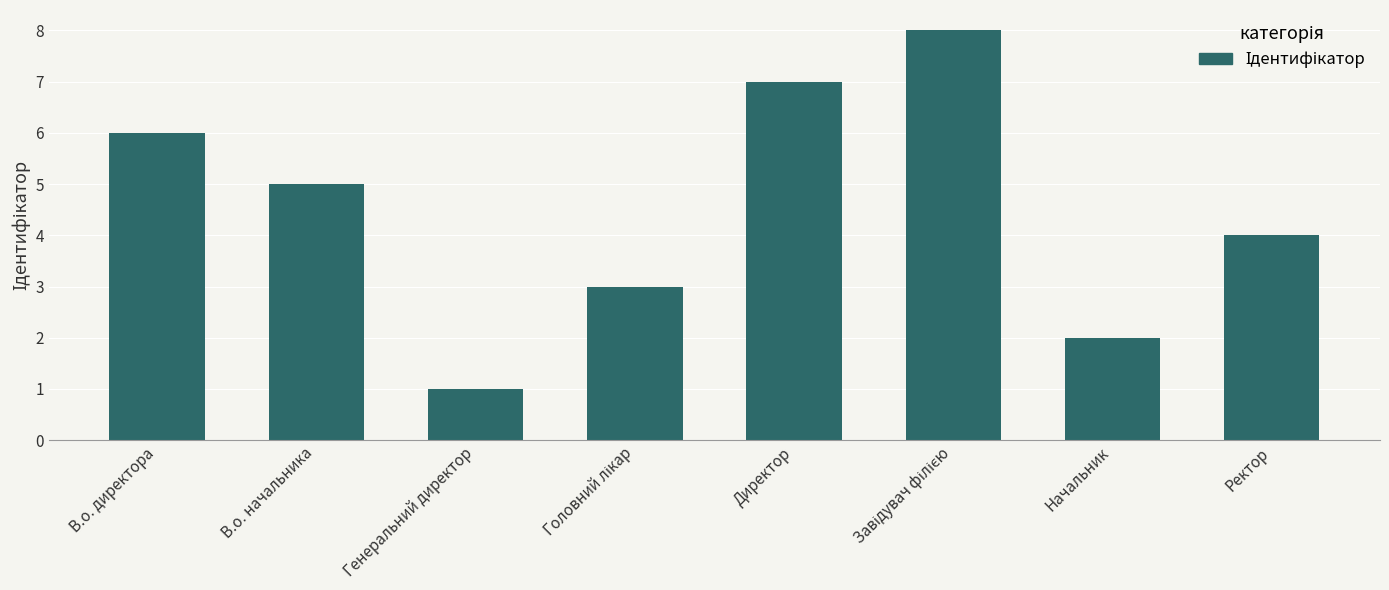

Reading left to right, what are all the values shown in this chart?

6	5	1	3	7	8	2	4